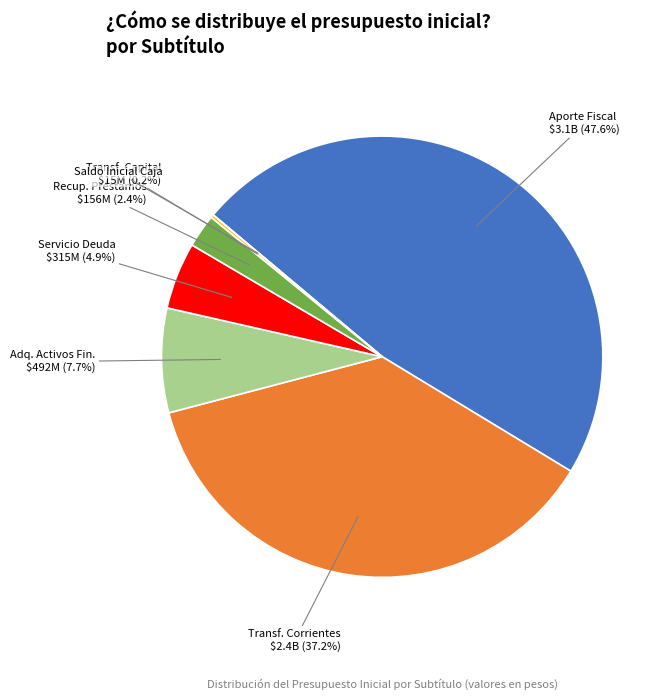

To the nearest percent, what is the average slice percentage?

14%